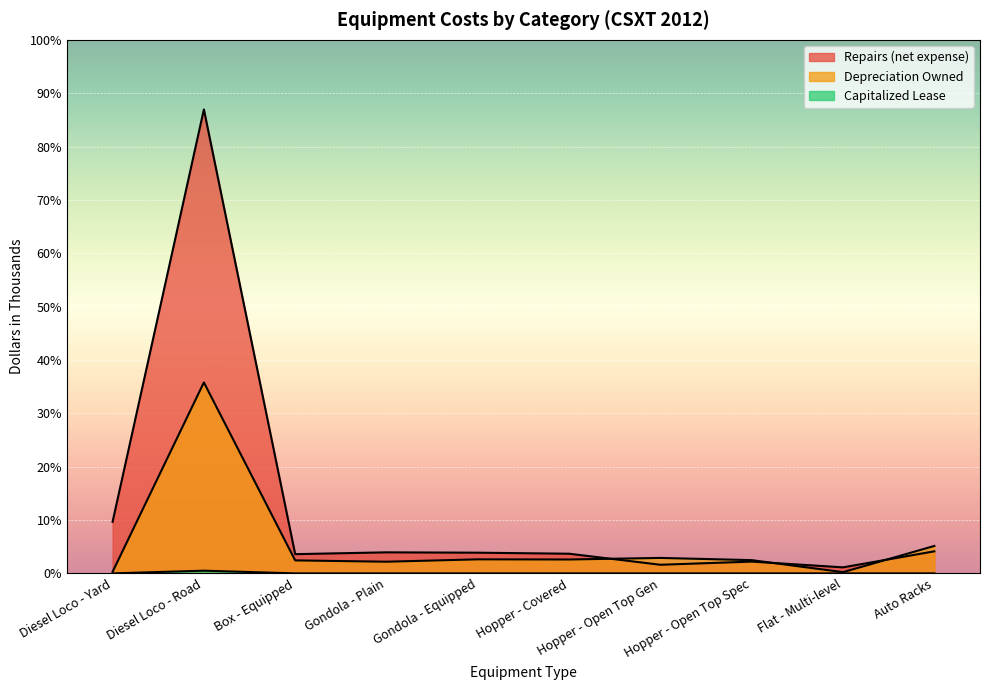

Does the chart display data point markers on the line(s)?

No